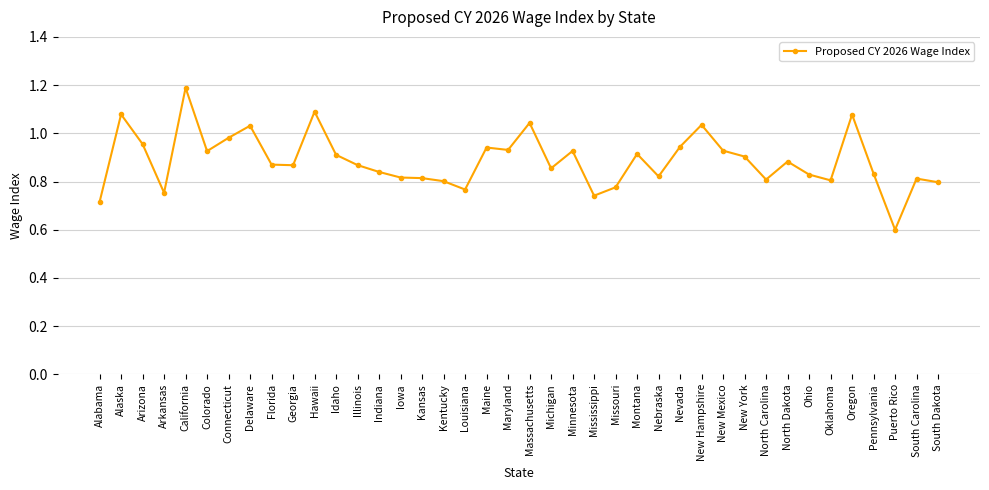

What is the sum of all values?

35.5